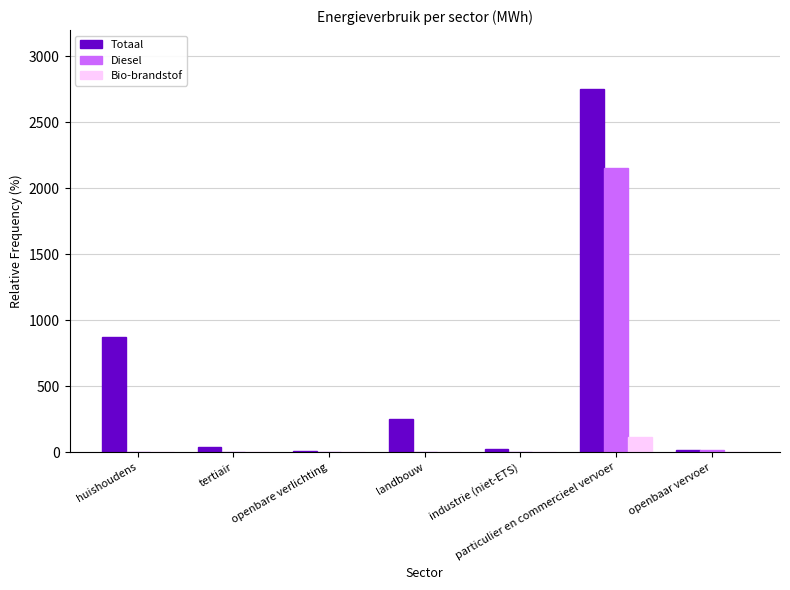

What are all the series names shown in the legend?

Totaal, Diesel, Bio-brandstof